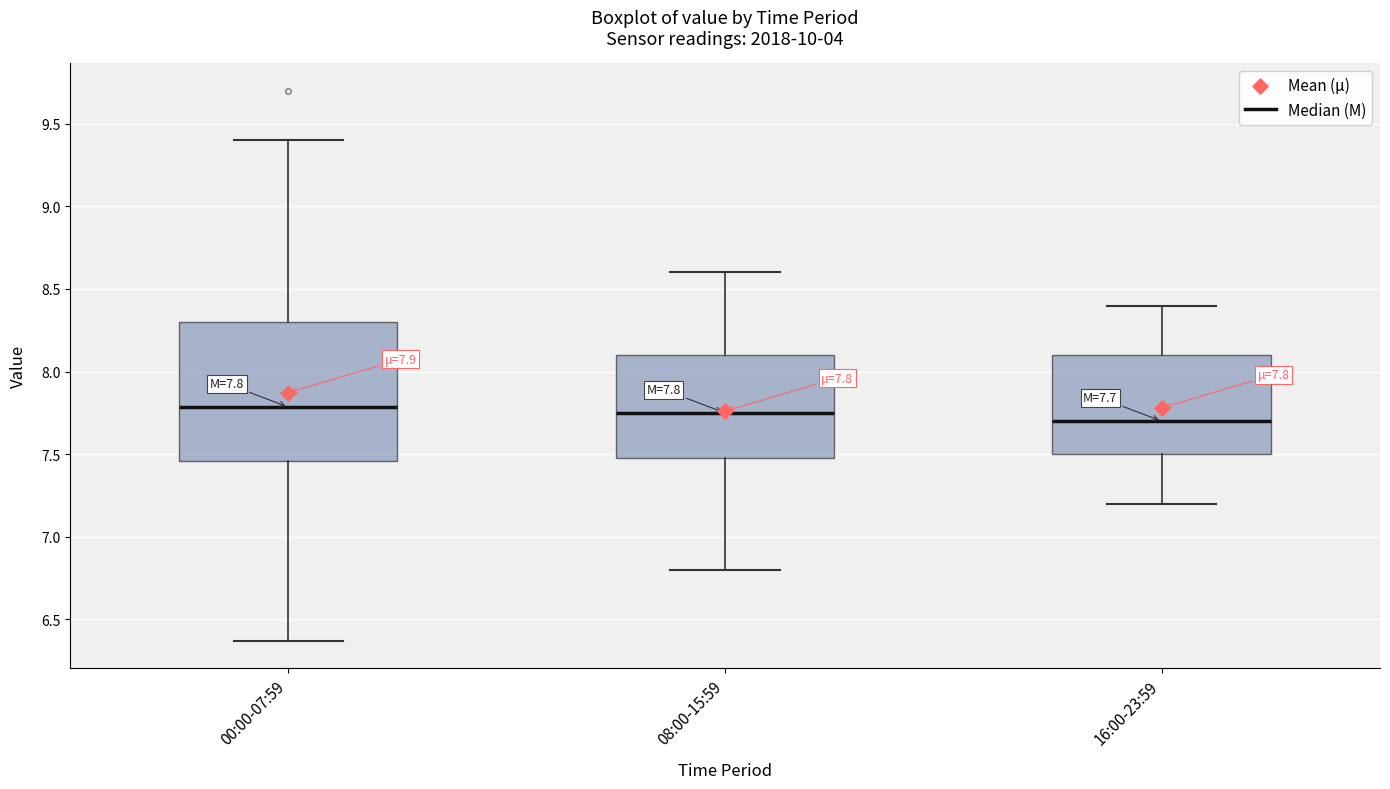

Comparing the boxes themselves (not the whiskers), which one is the tallest?

00:00-07:59